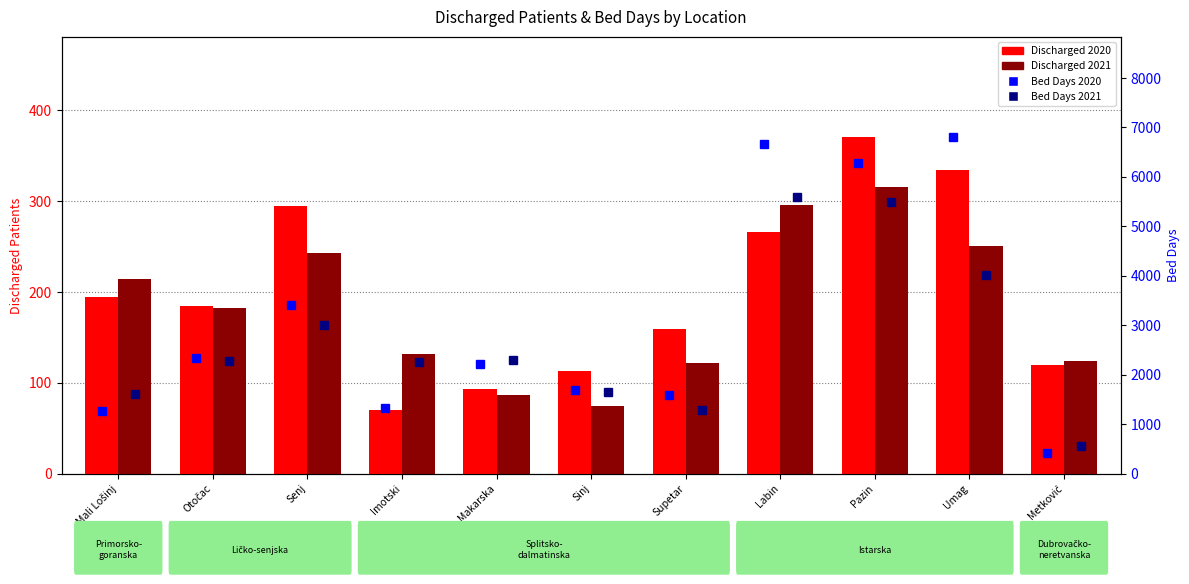

What is the smallest value displayed?

70